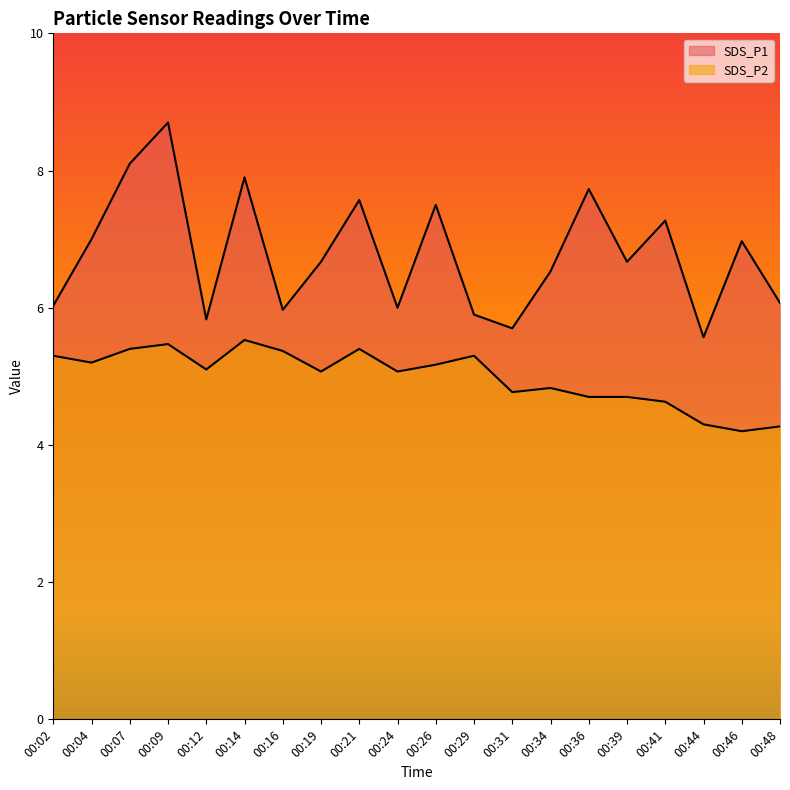

True or false: SDS_P2 and SDS_P1 cross at least once.

False